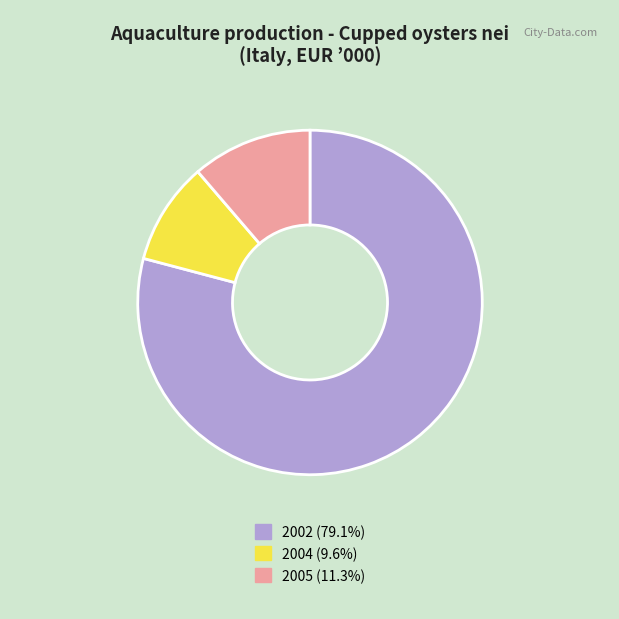

Between 2002 and 2004, which is larger?

2002